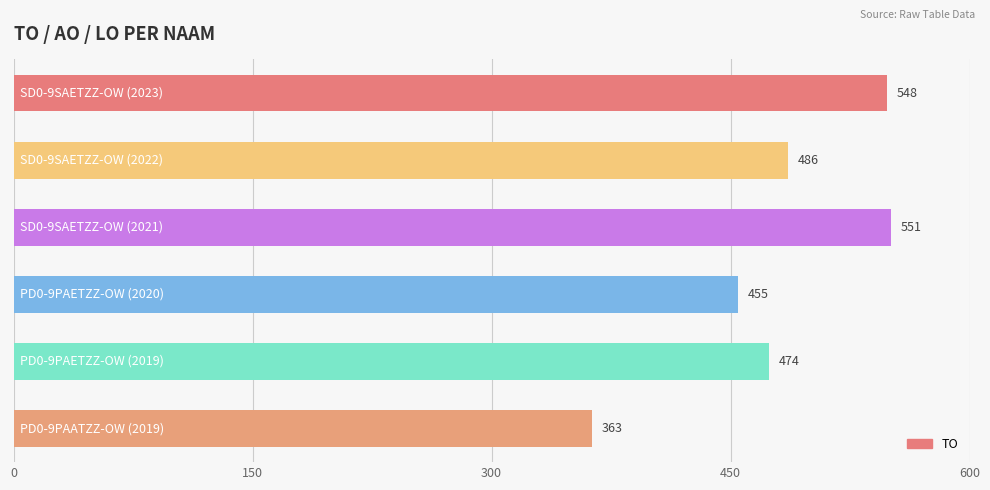

What is the minimum value shown in the chart?

363